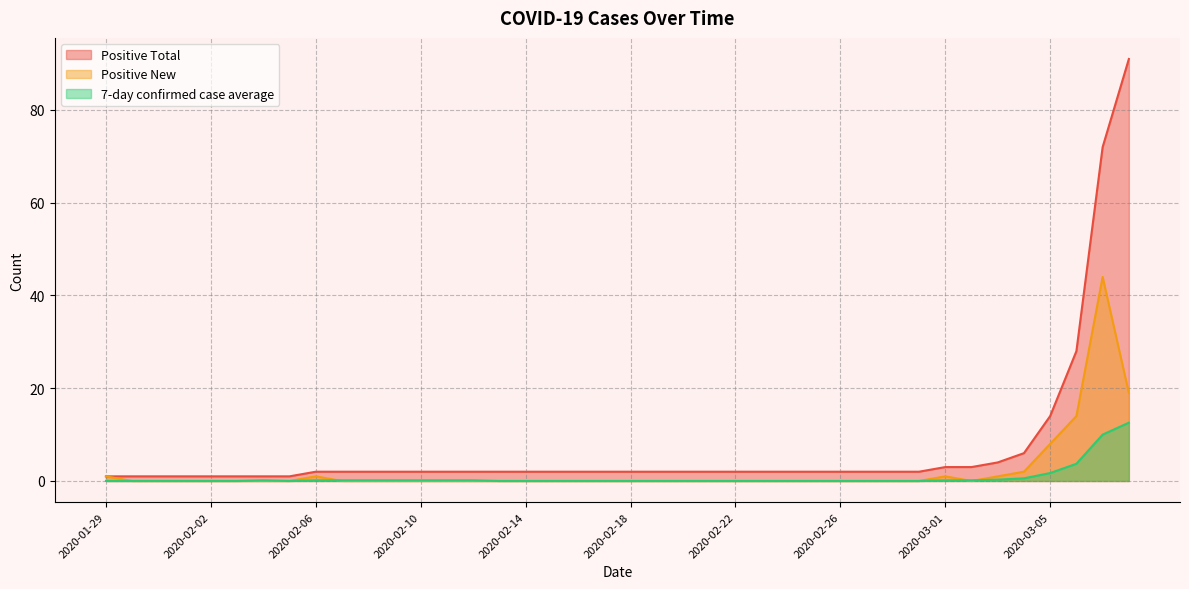

How many interior local valleys does the Positive New series have?

1